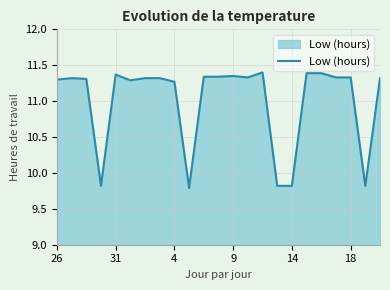

What is the difference between the maximum and minimum values?

1.6